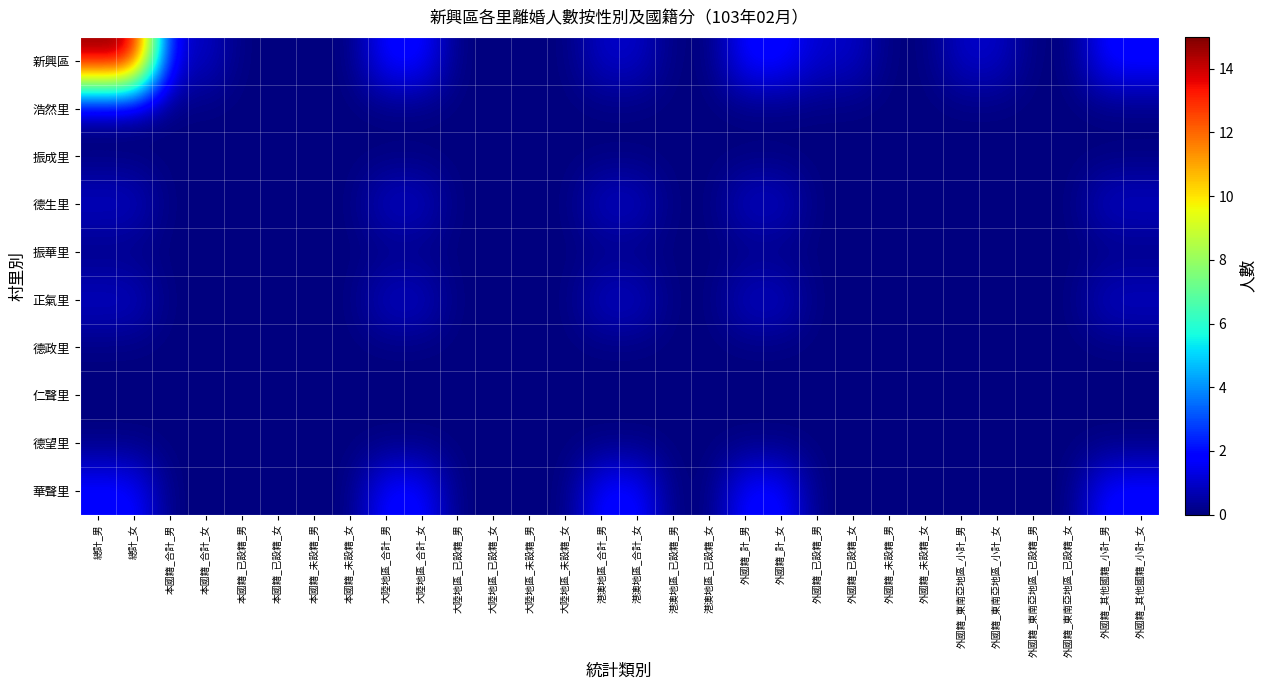

At 大陸地區_未設籍_男, list the series in order from largest to smallest.

新興區, 浩然里, 振成里, 德生里, 振華里, 正氣里, 德政里, 仁聲里, 德望里, 華聲里